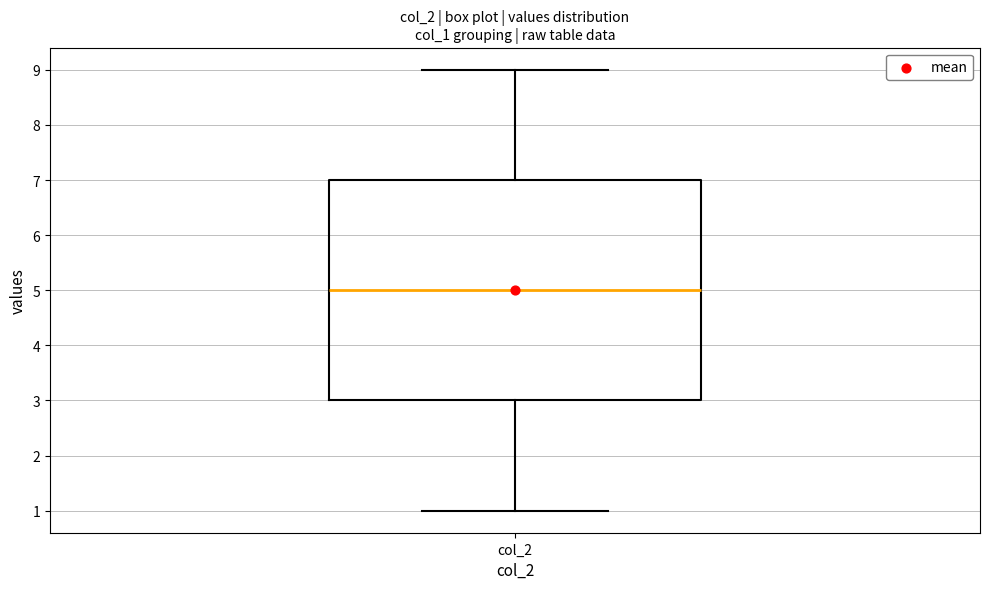

Transcribe this box plot: give where the median line is, the range the box spans, and where the two whiskers end, as read against the y-axis. The values are not printed on the chart, so give them approximately, as read against the axis.

median 5, box 3 to 7, whiskers 1 to 9